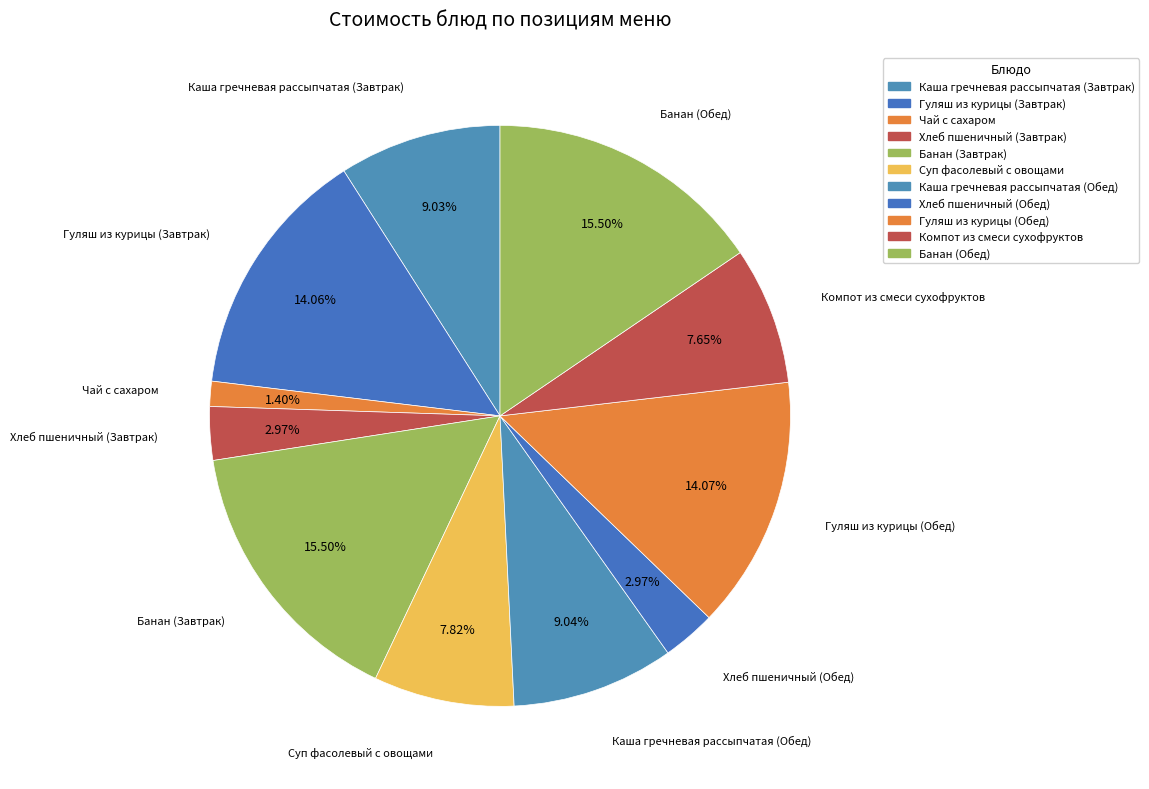

Count the number of slices in the pie.

11